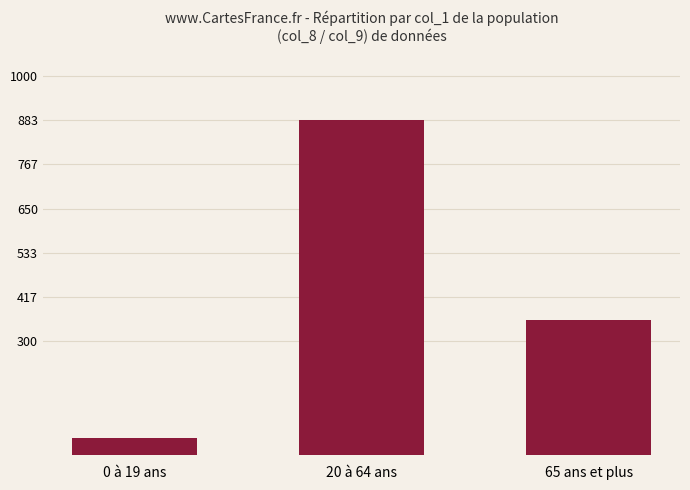

How many data points does each series have?

3